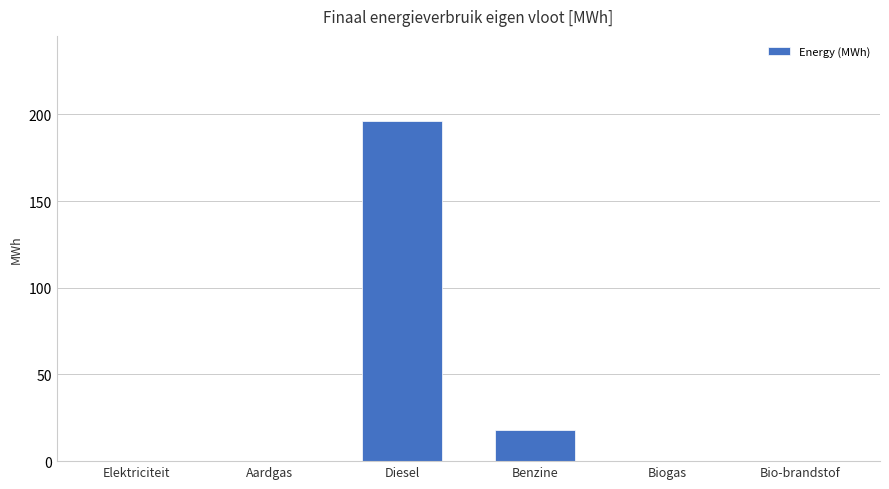

Reading left to right, transcribe all the data shown in this chart.

Elektriciteit=0.0	Aardgas=0.0	Diesel=196.2	Benzine=18.1	Biogas=0.0	Bio-brandstof=0.0